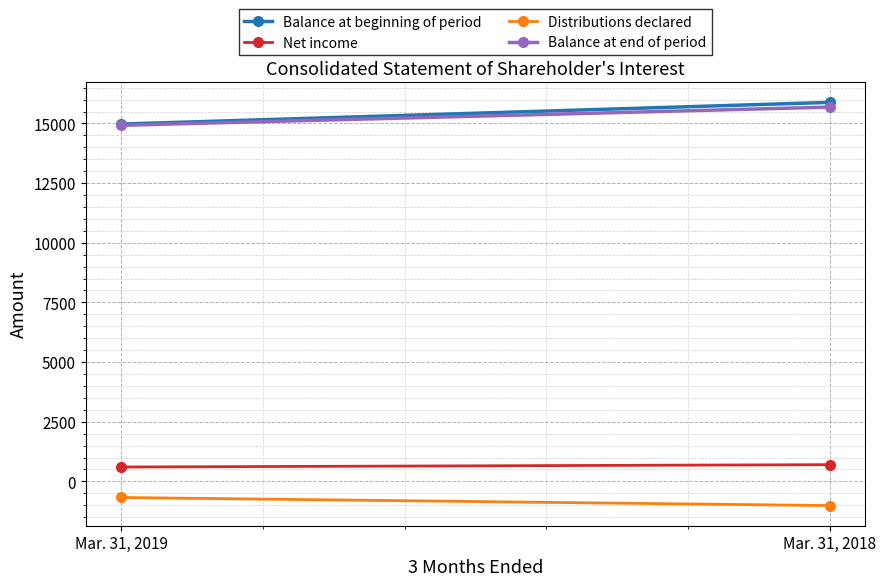

Reading left to right, what are all the values shown in this chart?

Balance at beginning of period: 14975	15884
Net income: 603	701
Distributions declared: -675	-1013
Balance at end of period: 14923	15685